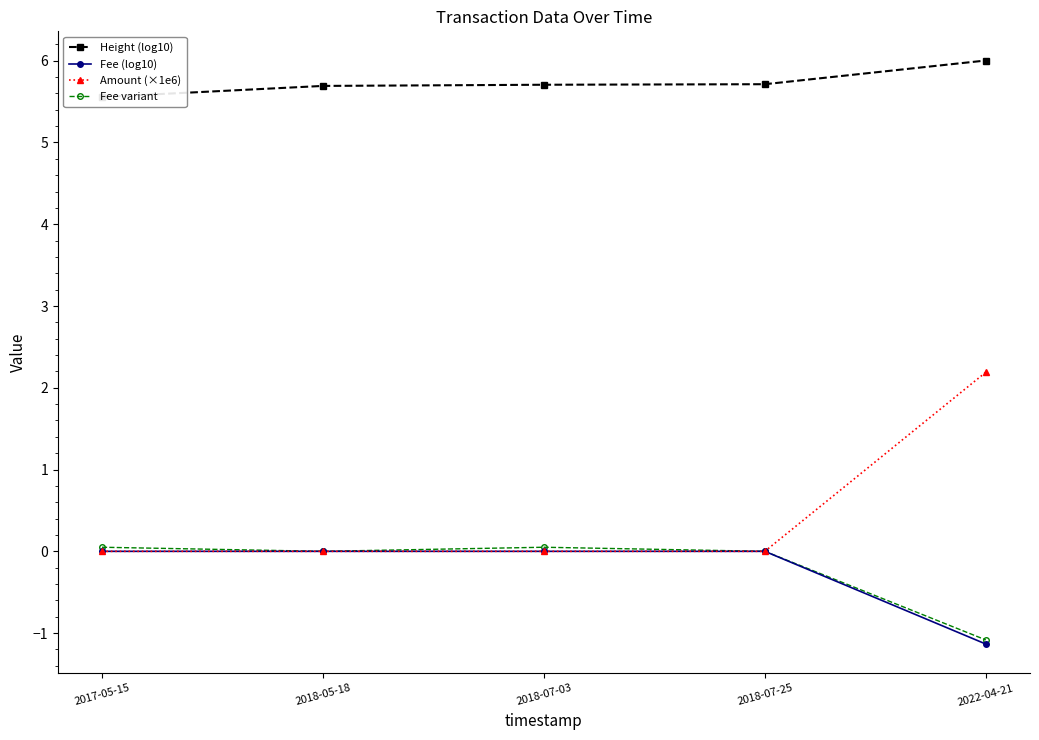

True or false: Height (log10) and Fee (log10) intersect in this chart.

False